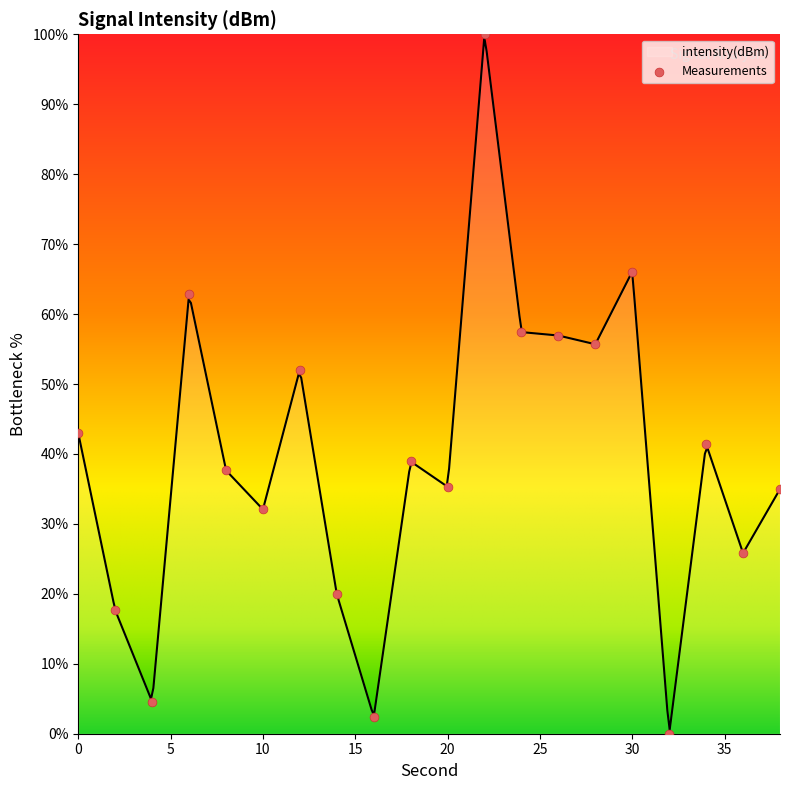

What is the change in value from 2 to 38?

+17.3